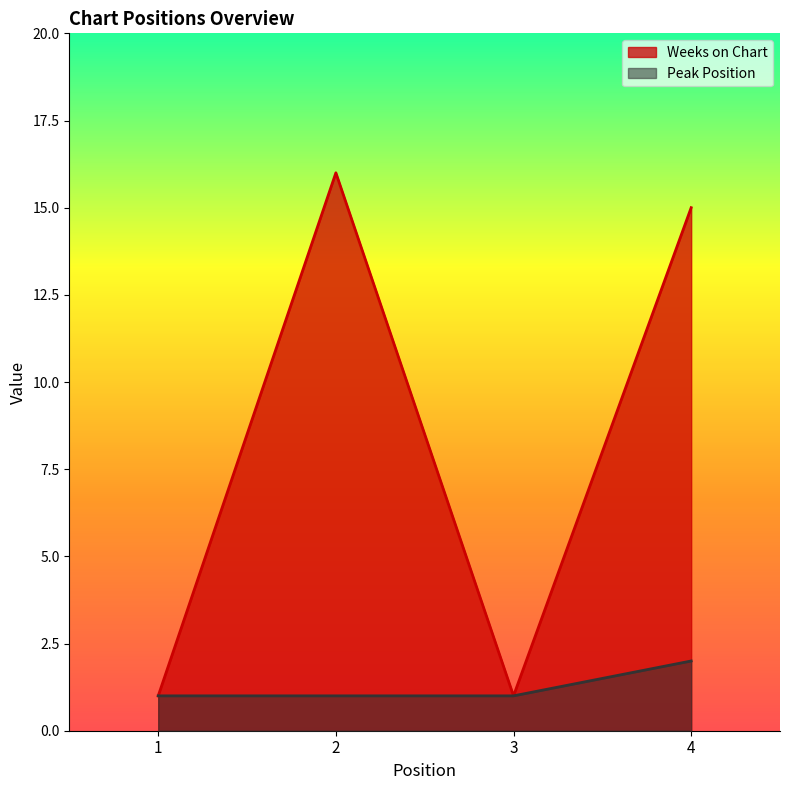

The value of Peak Position at 3 is 0. True or false?

False